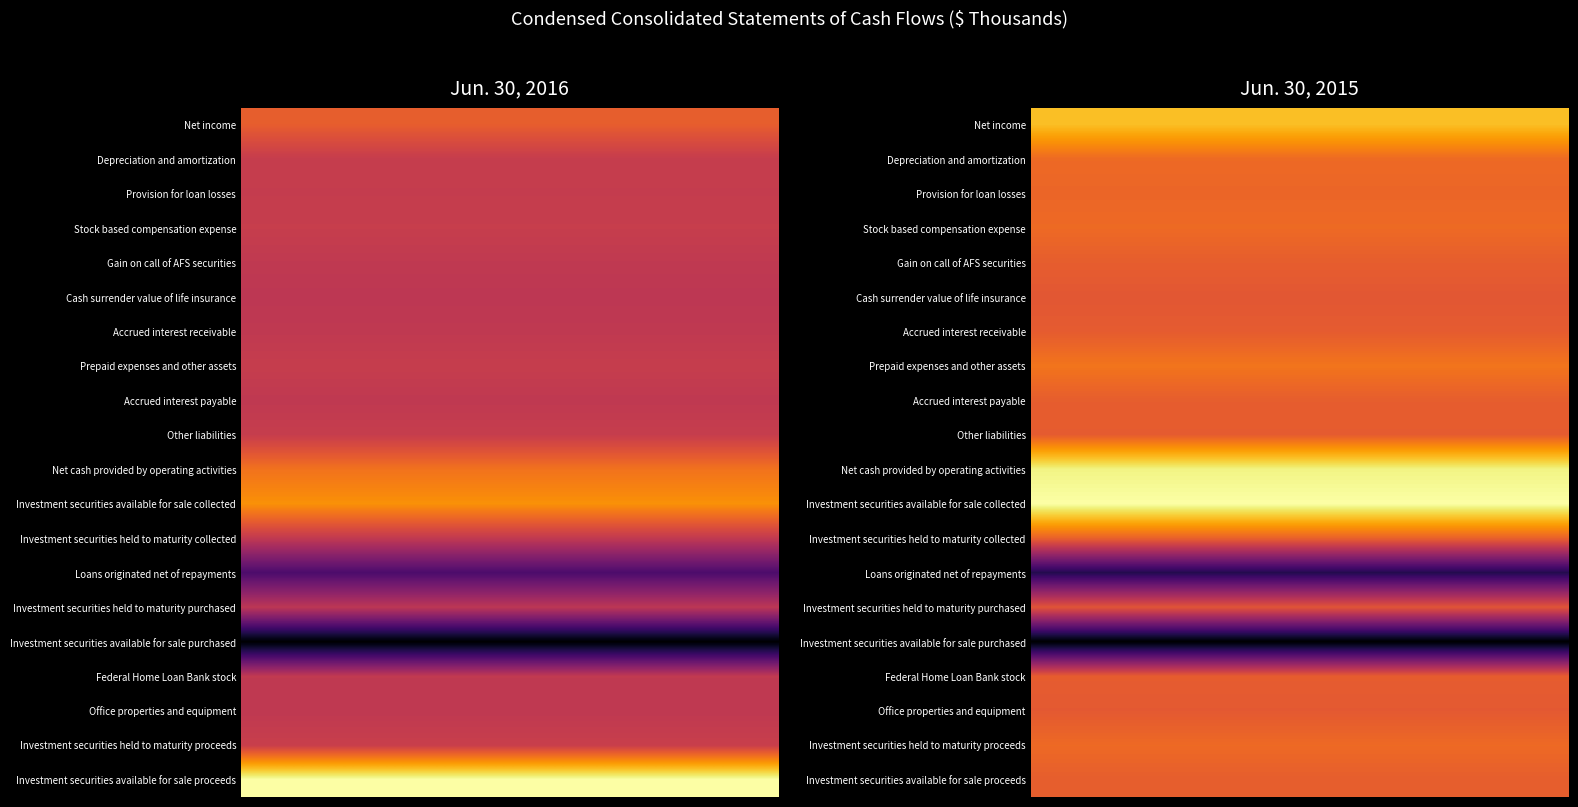

Reading left to right, transcribe all the data shown in this chart.

Net income: 3532	3452
Depreciation and amortization: 390	500
Provision for loan losses: 313	331
Stock based compensation expense: 451	506
Gain on call of AFS securities: -37	0
Cash surrender value of life insurance: -311	-310
Accrued interest receivable: -73	-100
Prepaid expenses and other assets: 411	917
Accrued interest payable: -97	-3
Other liabilities: 434	-83
Net cash provided by operating activities: 5013	5211
Investment securities available for sale collected: 7027	5756
Investment securities held to maturity collected: 40	142
Loans originated net of repayments: -8412	-7988
Investment securities held to maturity purchased: -375	-402
Investment securities available for sale purchased: -14977	-10111
Federal Home Loan Bank stock: -11	-50
Office properties and equipment: -125	-206
Investment securities held to maturity proceeds: 577	494
Investment securities available for sale proceeds: 14037	0